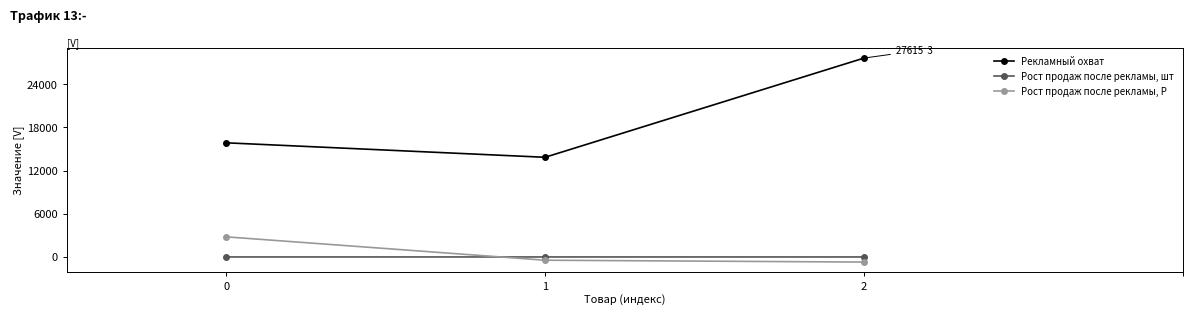

Is it true that Рекламный охват equals 8066.1 at 0?

False